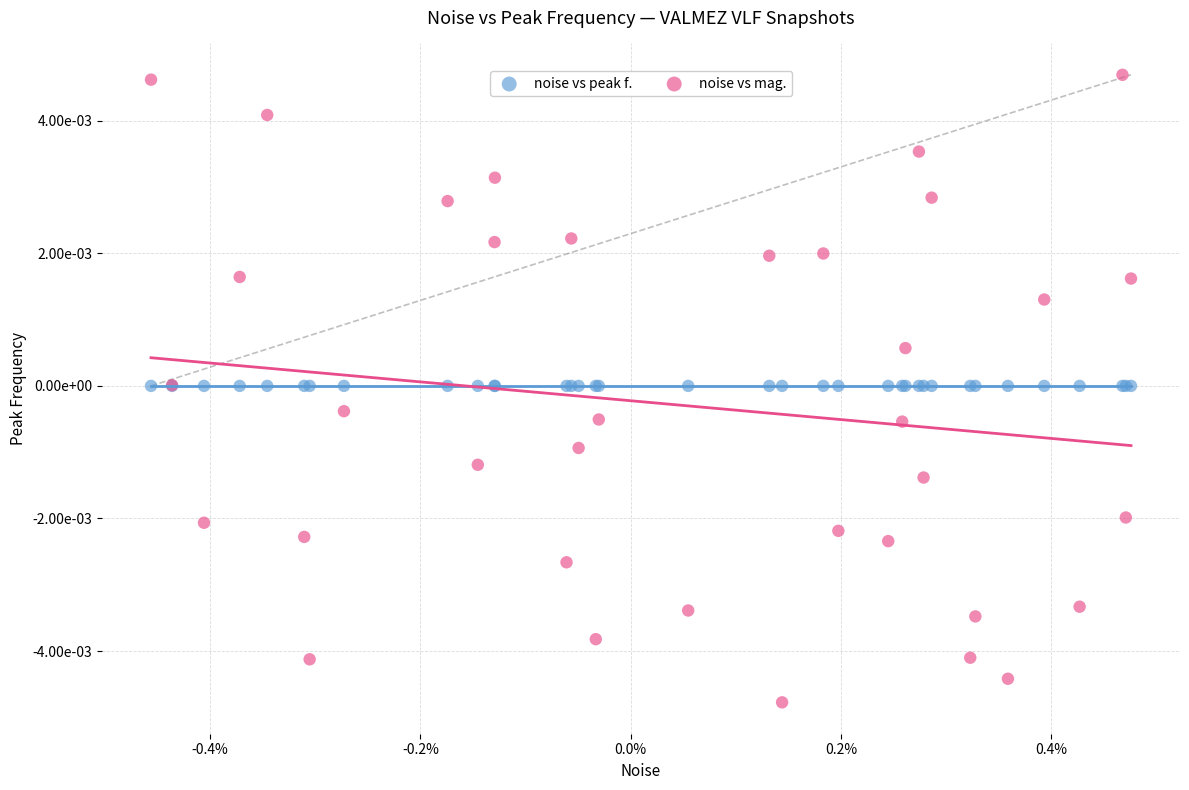

What are all the series names shown in the legend?

noise vs peak f., noise vs mag.